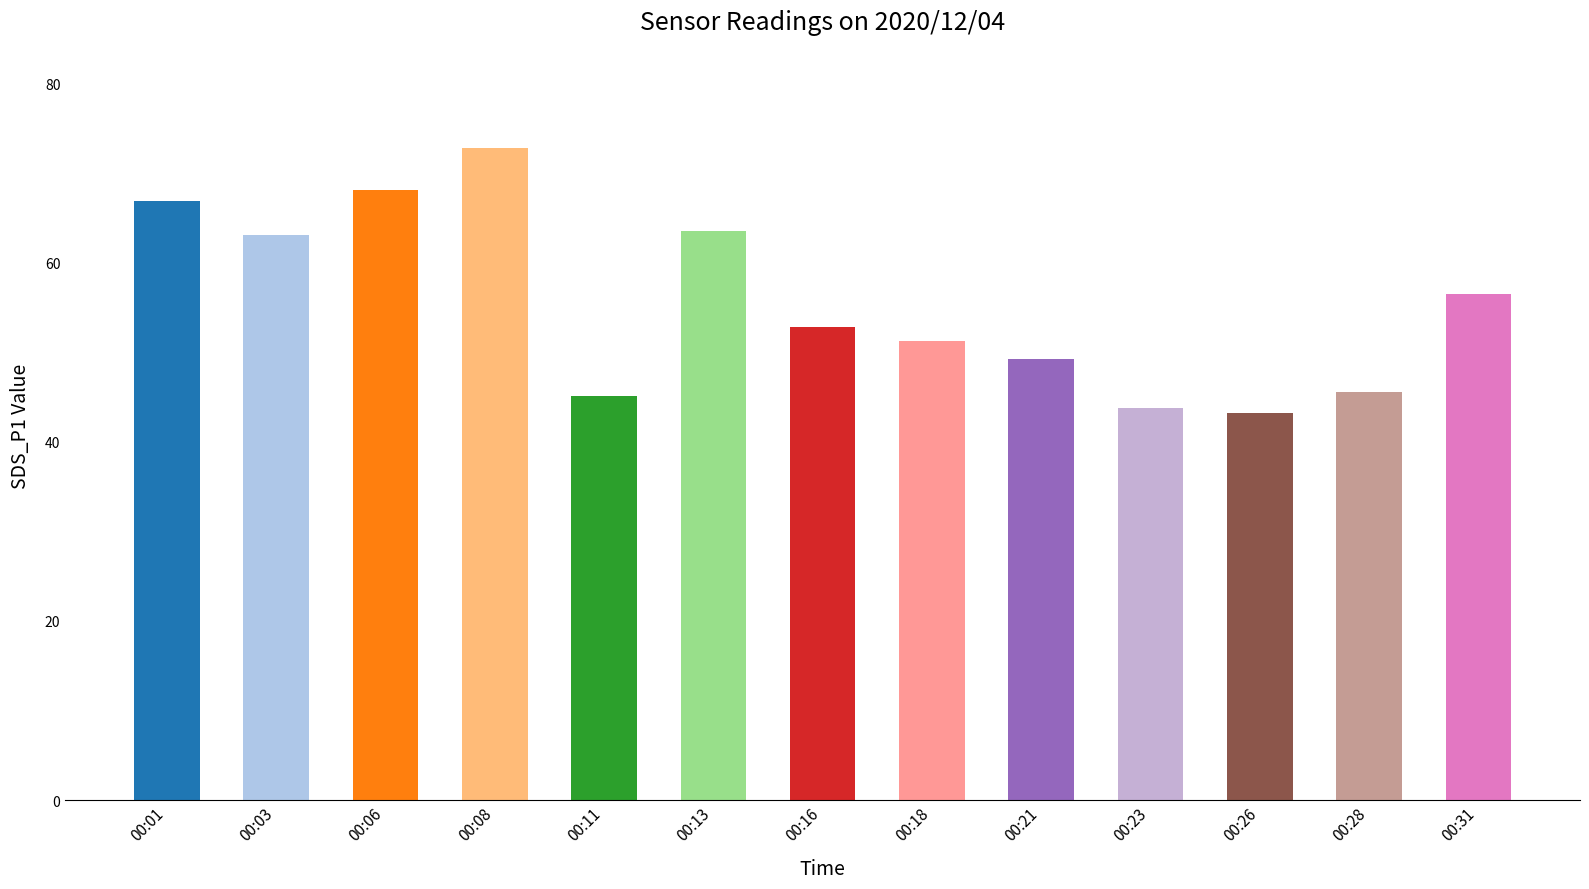

Is it true that the value at 00:06 is 13.8?

False